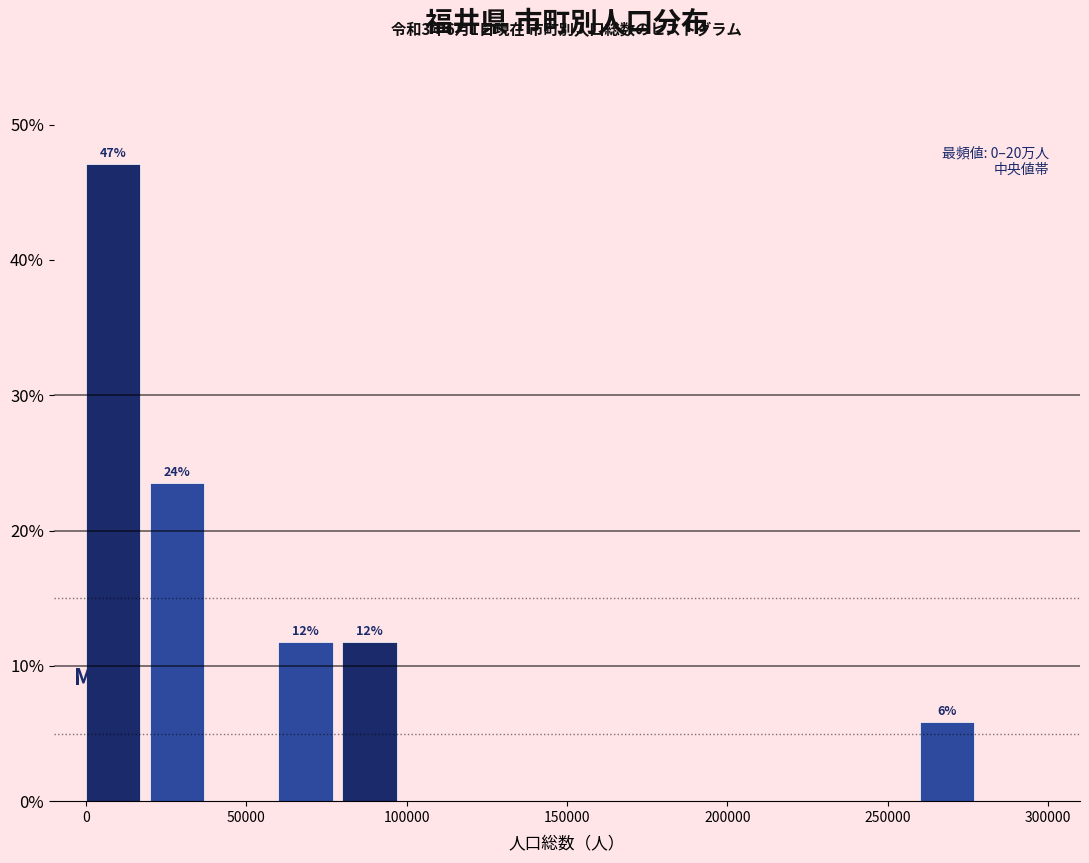

Over which range of the x-axis is the bar tallest?

0 to 20000